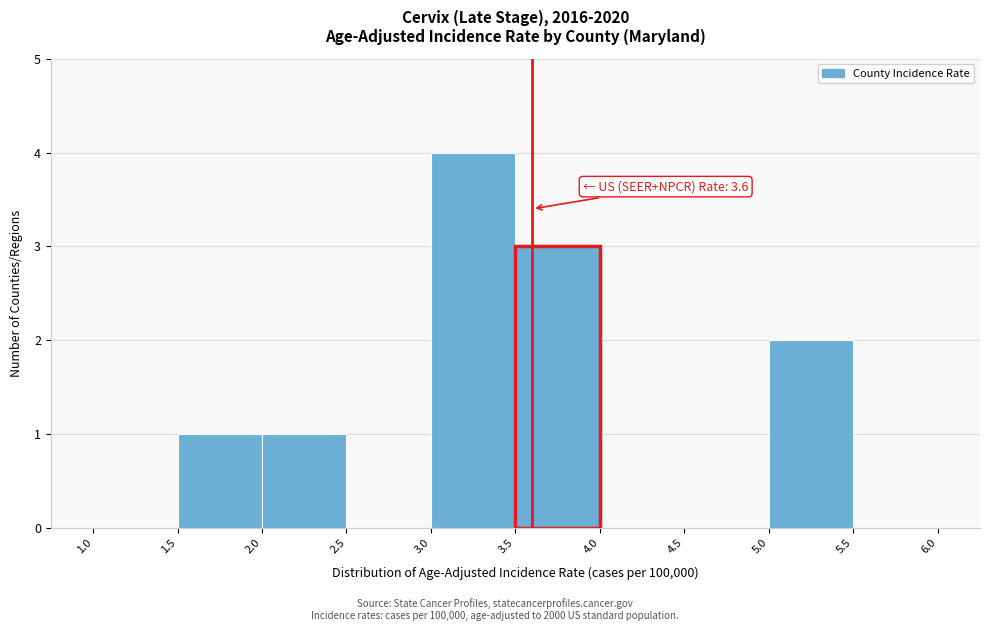

Which range on the x-axis has the tallest bar?

3.0 to 3.5